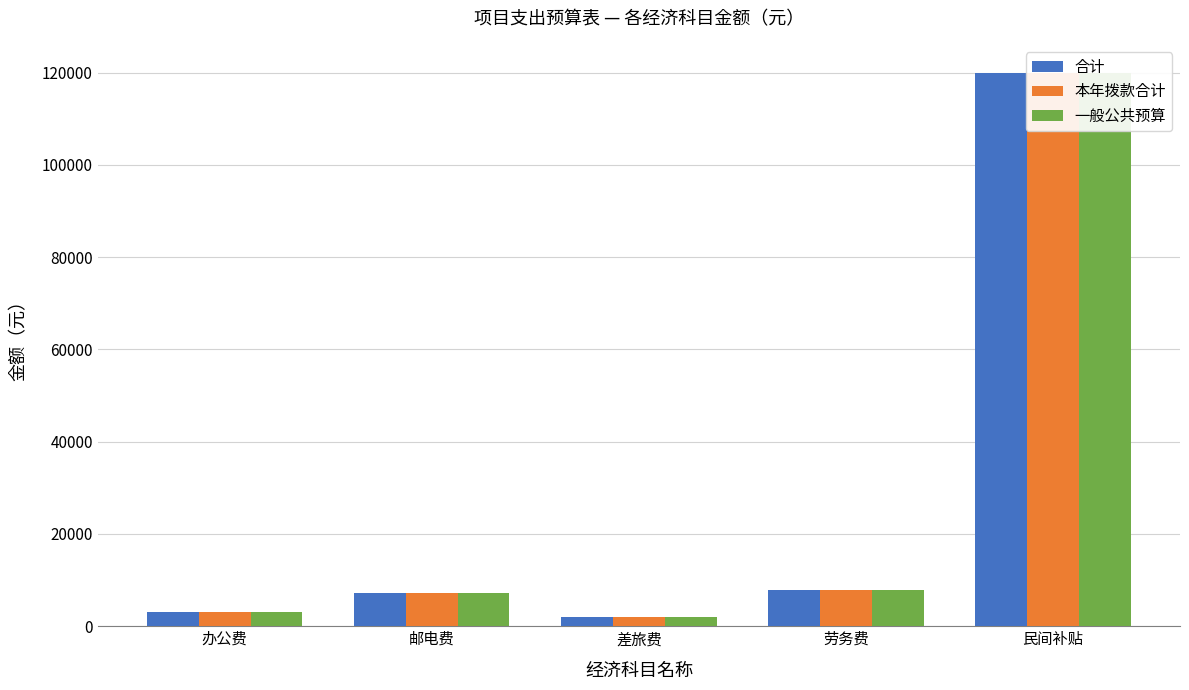

At how many categories does at least one series exceed 85234?

1